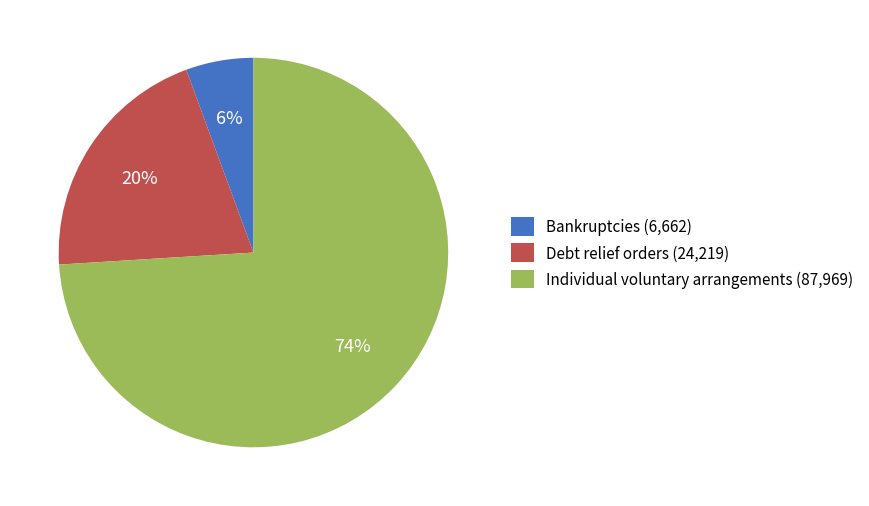

Approximately how many times larger is the value at Debt relief orders compared to Individual voluntary arrangements?

0.3